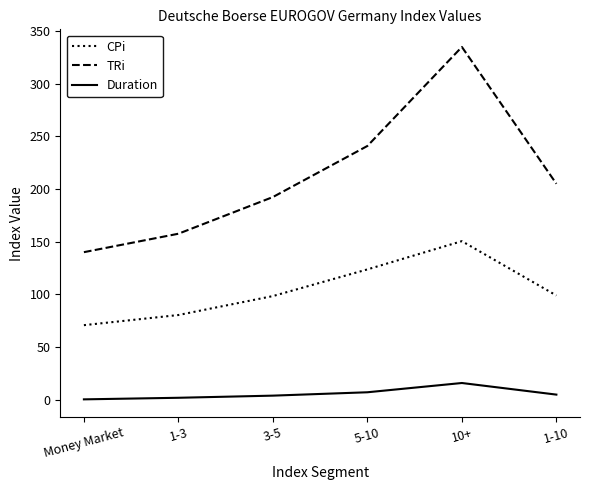

What is the maximum value for CPi?

150.5